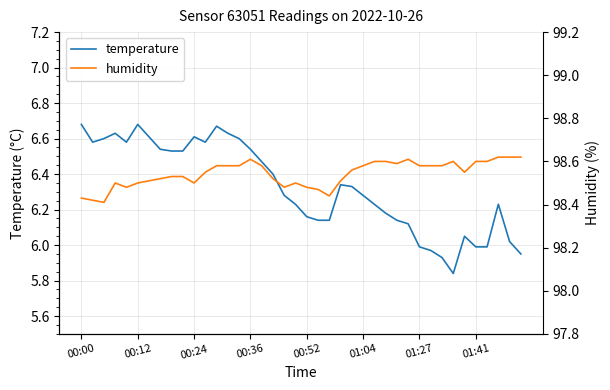

What is the total value across all series at 14?

105.2